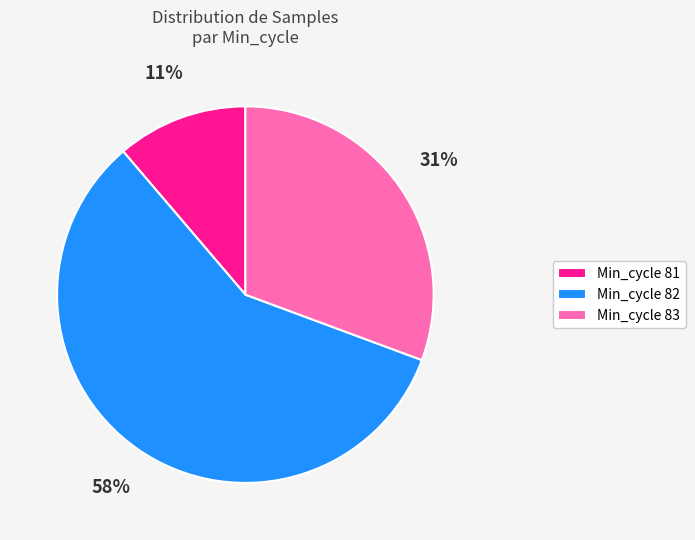

Rank the categories by value from lowest to highest.

Min_cycle 81, Min_cycle 83, Min_cycle 82